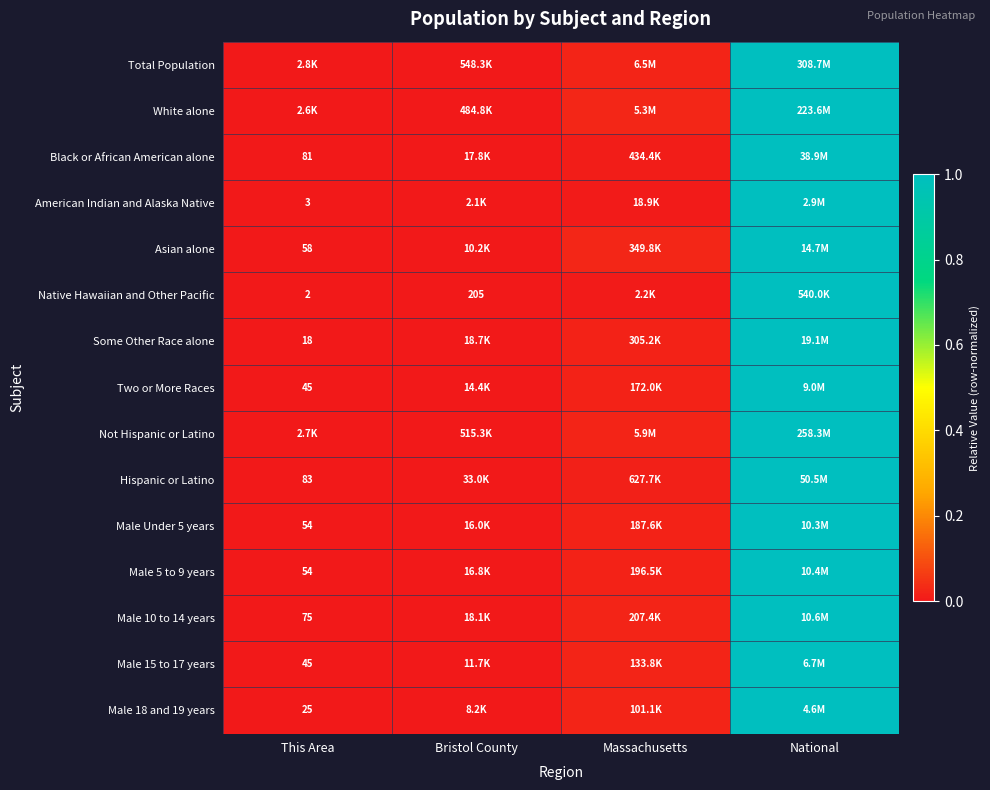

True or false: American Indian and Alaska Native has a value of -0.5 at This Area.

False